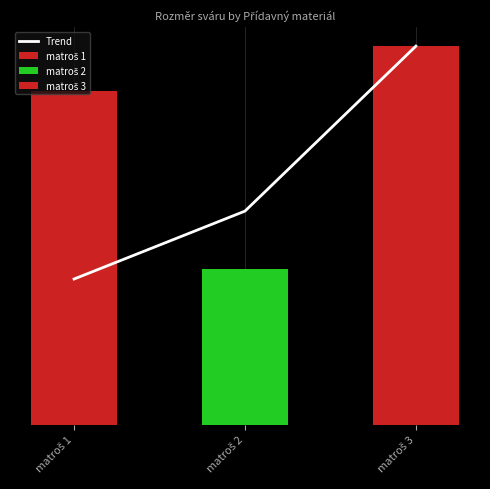

What is the maximum value shown in the chart?

17.0